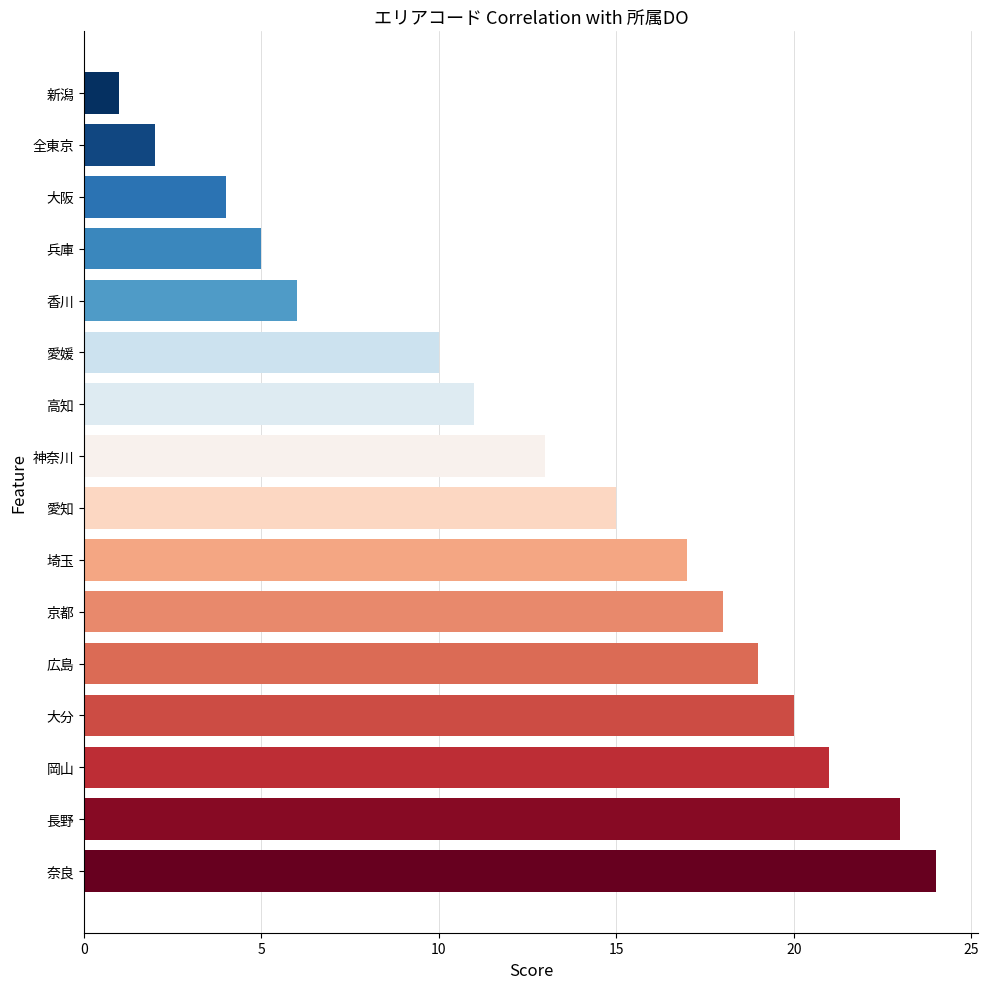

What is the change in value from 京都 to 新潟?

-17